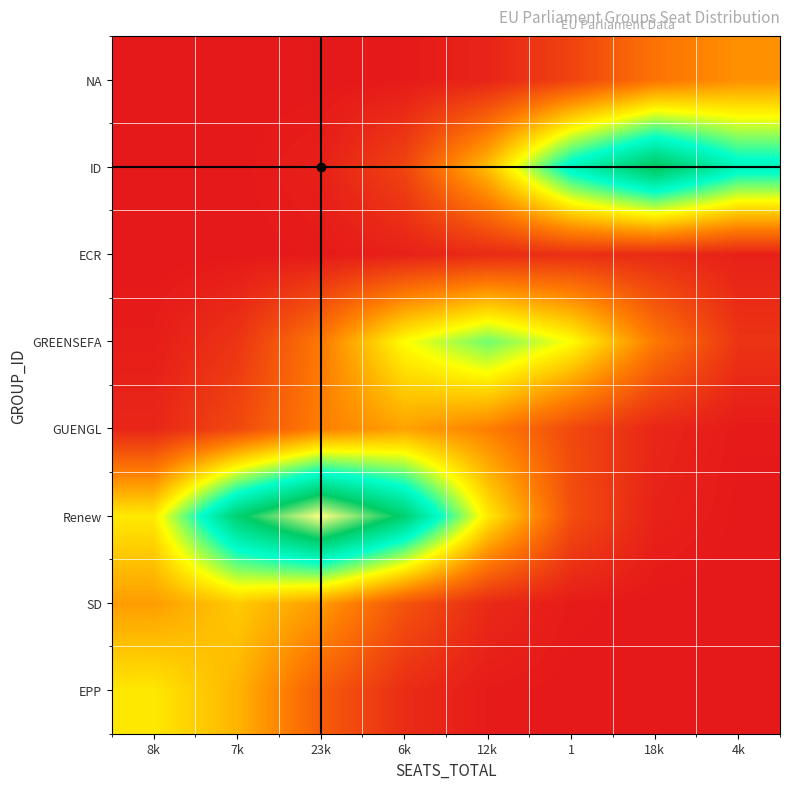

At which category is the sum across all series the highest?

23k